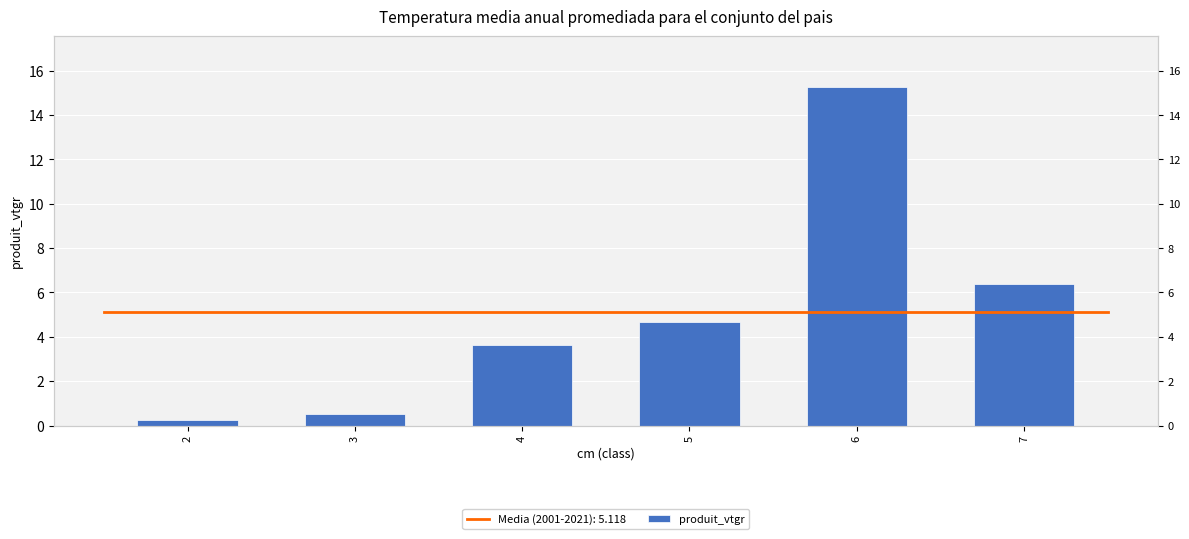

Rank the categories by value from lowest to highest.

2, 3, 4, 5, 7, 6